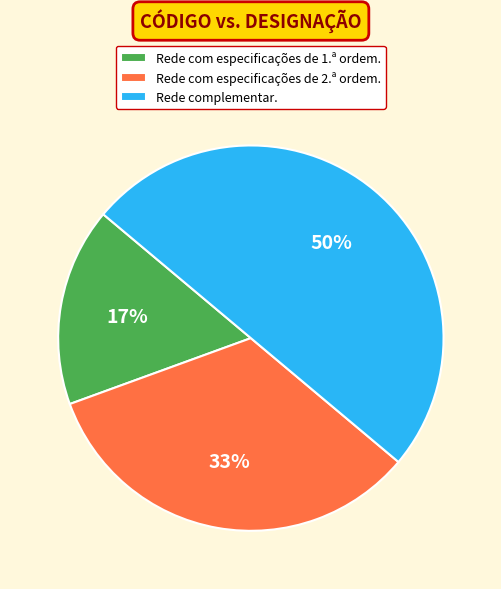

To the nearest percent, what is the average slice percentage?

33%